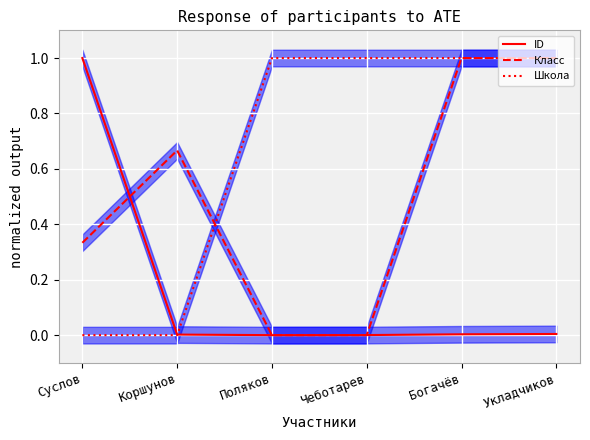

What is the difference between the second highest and minimum values in the Школа series?

1.0